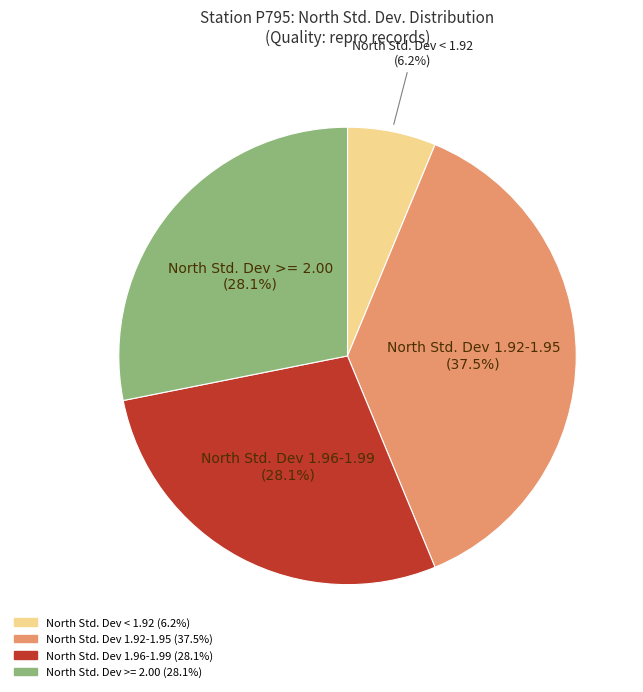

Is there any slice that represents more than half of the pie?

No